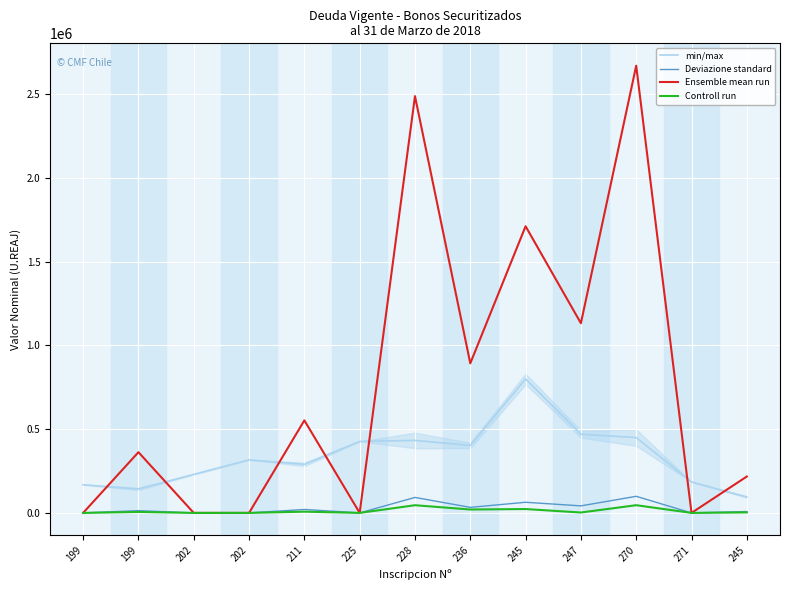

Is it true that Ensemble mean run equals 369246.3 at 245?

False